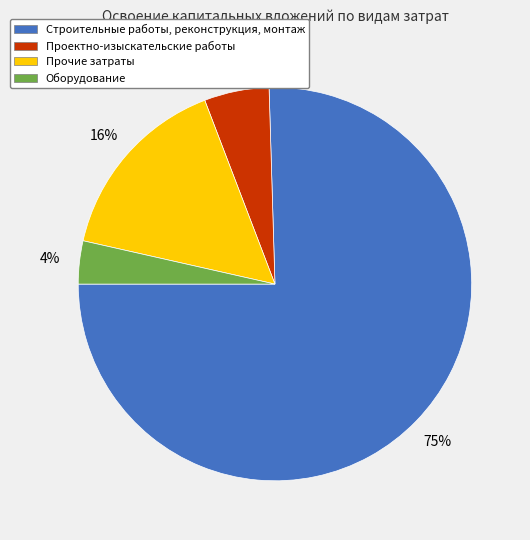

Does any single category account for the majority?

Yes